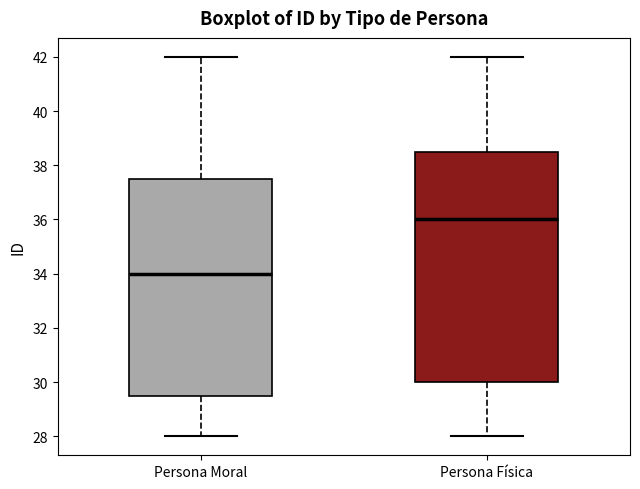

Reading left to right, read every box against the y-axis: the position of its median line, the range the box covers, and the ends of its whiskers. The values are not printed on the chart, so give them approximately, as read against the axis.

Persona Moral: median 34.0, box 29.6 to 37.6, whiskers 28.0 to 42.0
Persona Física: median 36.0, box 30.0 to 38.6, whiskers 28.0 to 42.0